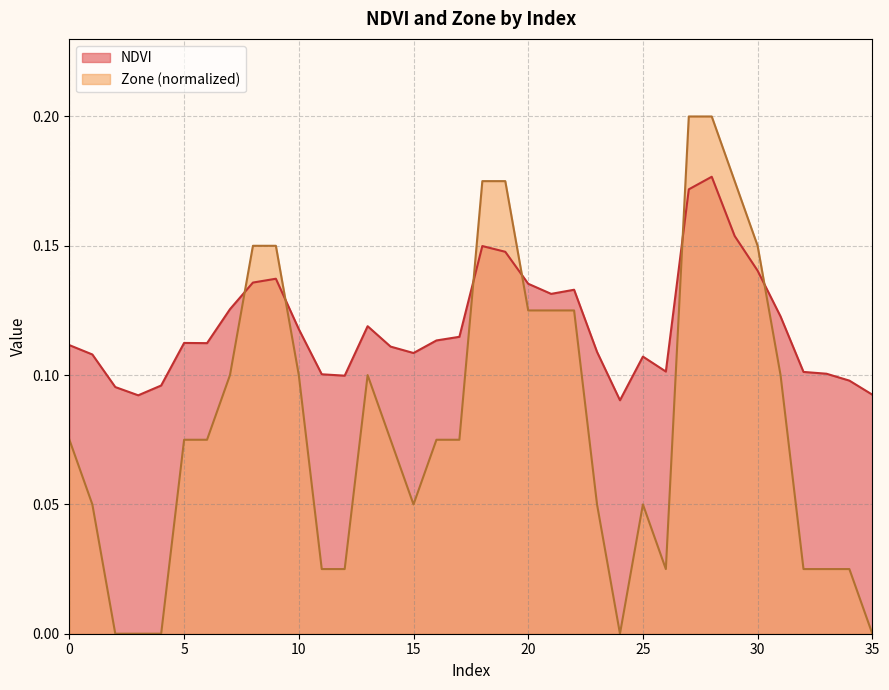

The value of Zone at 35 is 0.0. True or false?

True